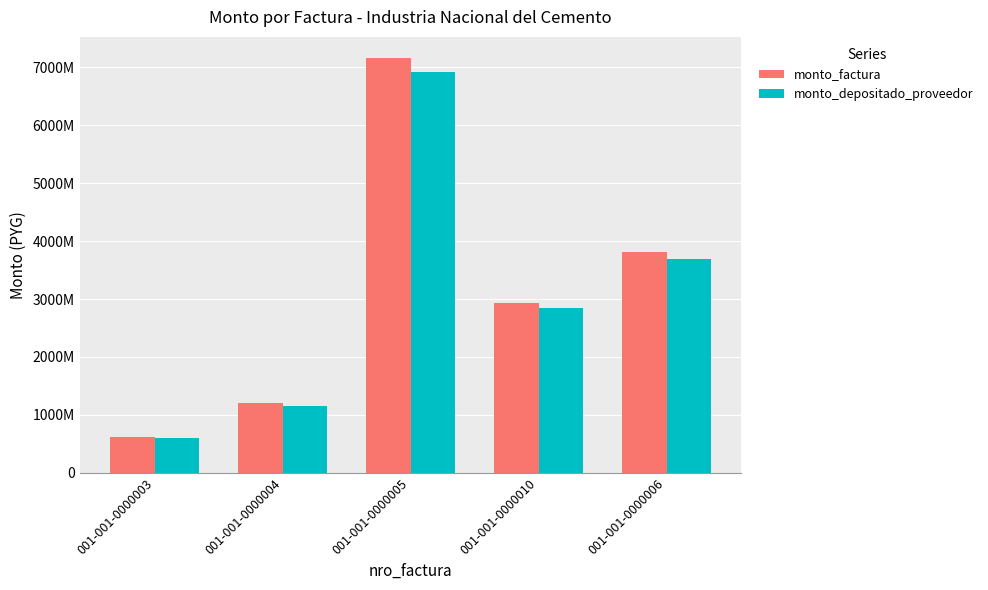

What is the difference between the monto_factura values at 001-001-0000004 and 001-001-0000003?

581448735